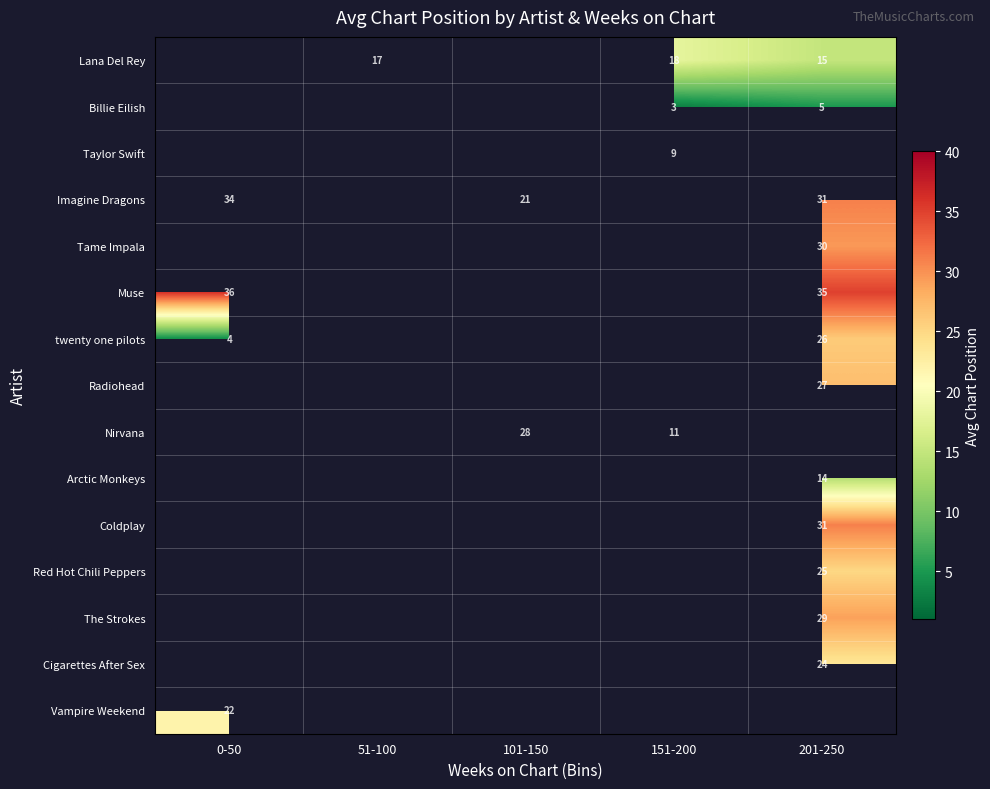

What is the sum of the Imagine Dragons values at 201-250 and 0-50?

65